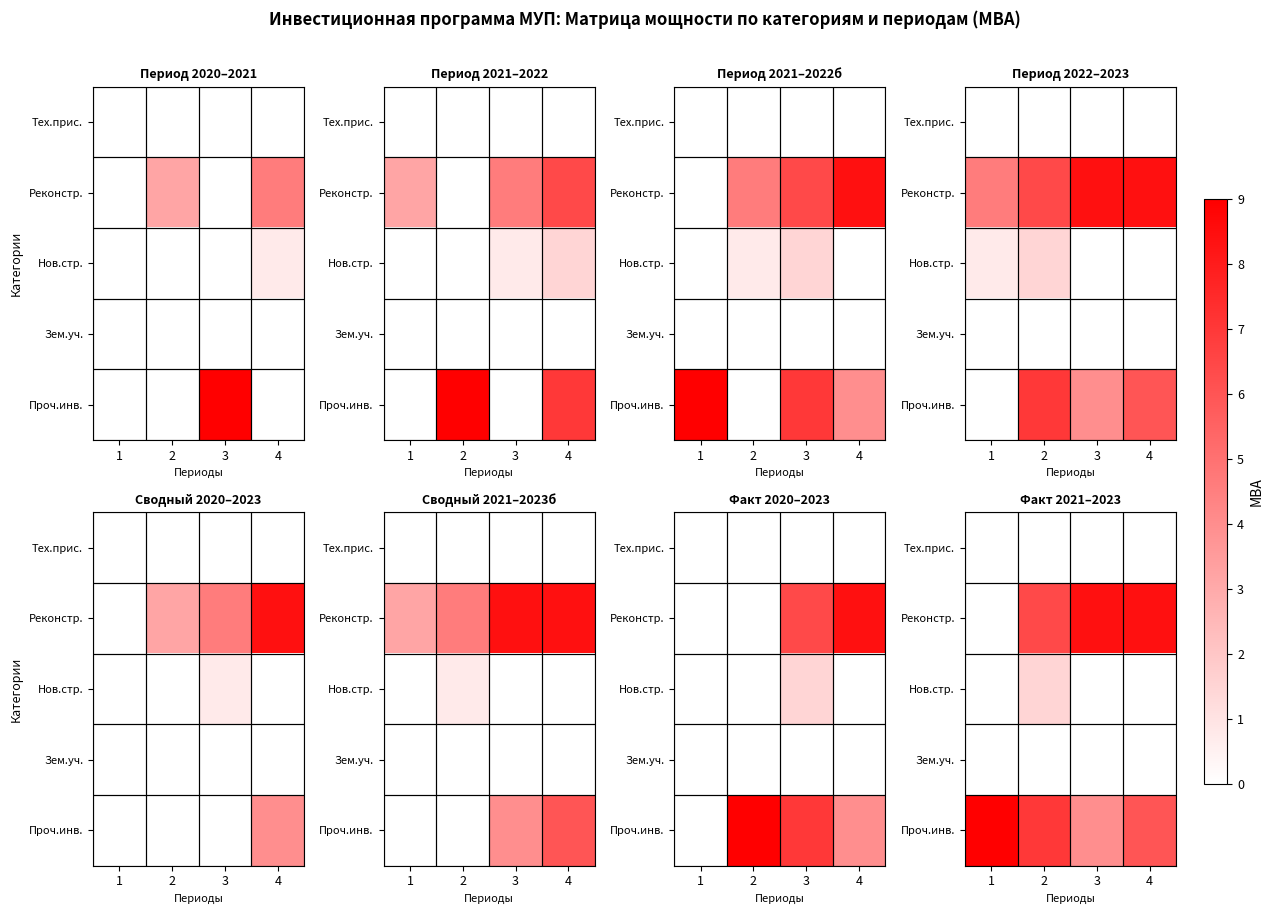

What is the average value of the Реконстр. series?

5.8